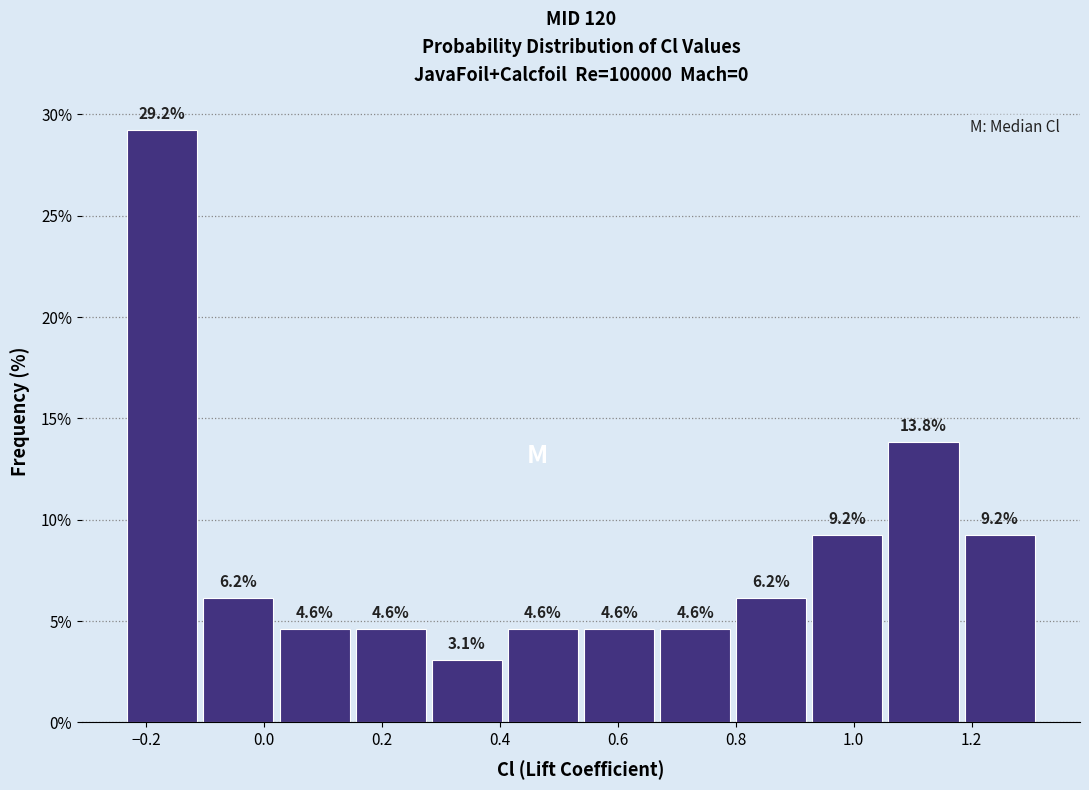

How tall is the bar that spans 1.18 to 1.32 on the x-axis? The bar edges are not printed on the chart, so give them approximately, as read against the axis.

9.2